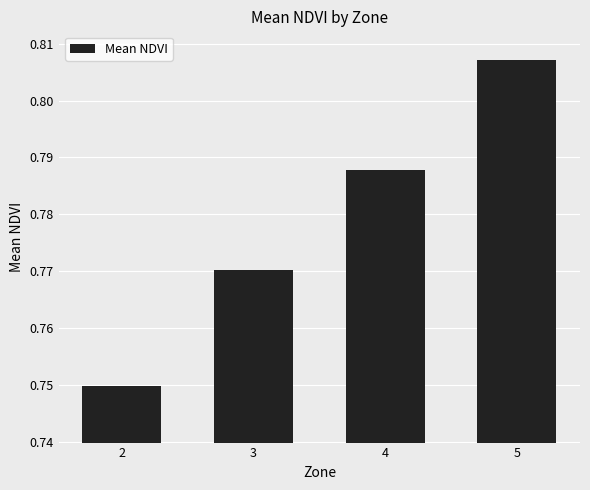

The value at 5 is 1.4. True or false?

False